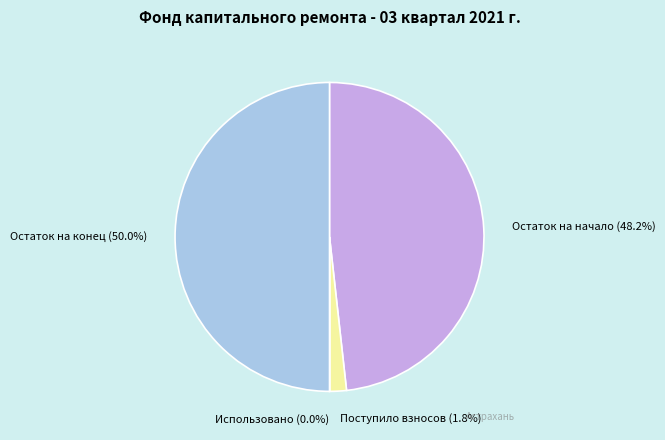

To the nearest percent, what is the difference between the largest and smallest slice percentages?

50%